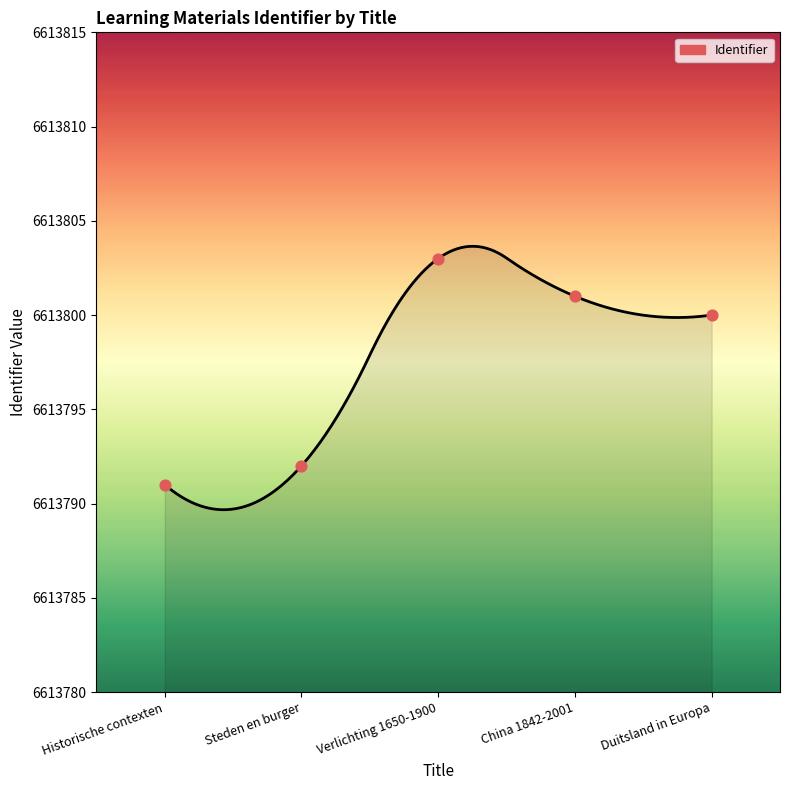

What is the ratio of the value at Duitsland in Europa to the value at China 1842-2001?

1.0